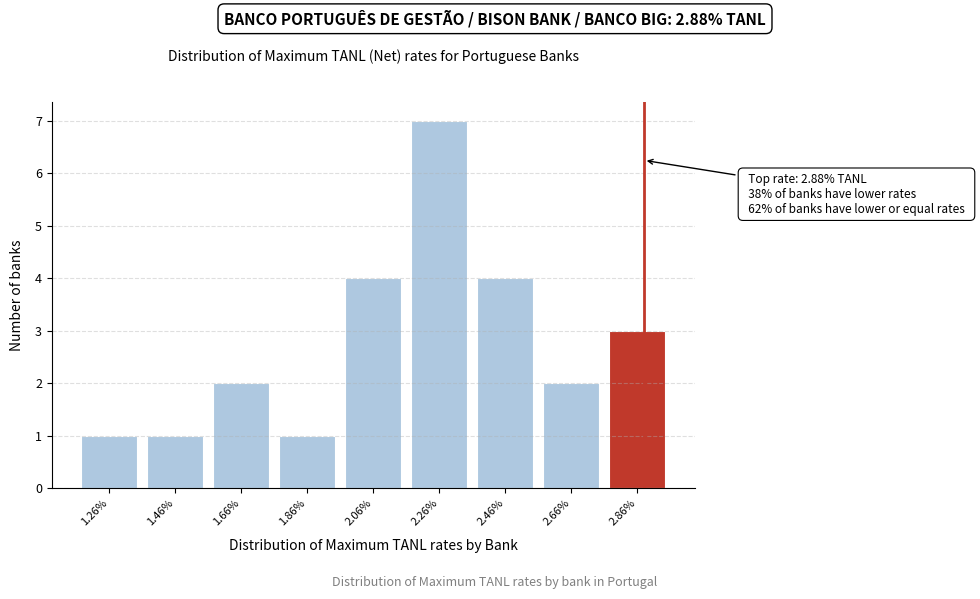

Over which range of the x-axis is the bar tallest?

2.16 to 2.36